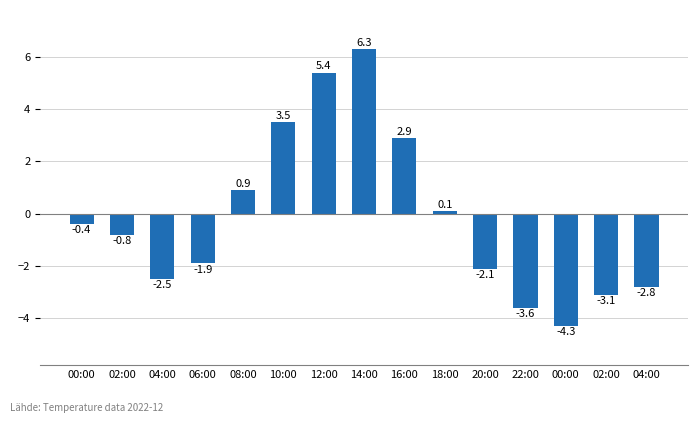

List the labels in order of value, smallest first.

00:00, 22:00, 02:00, 04:00, 04:00, 20:00, 06:00, 02:00, 00:00, 18:00, 08:00, 16:00, 10:00, 12:00, 14:00